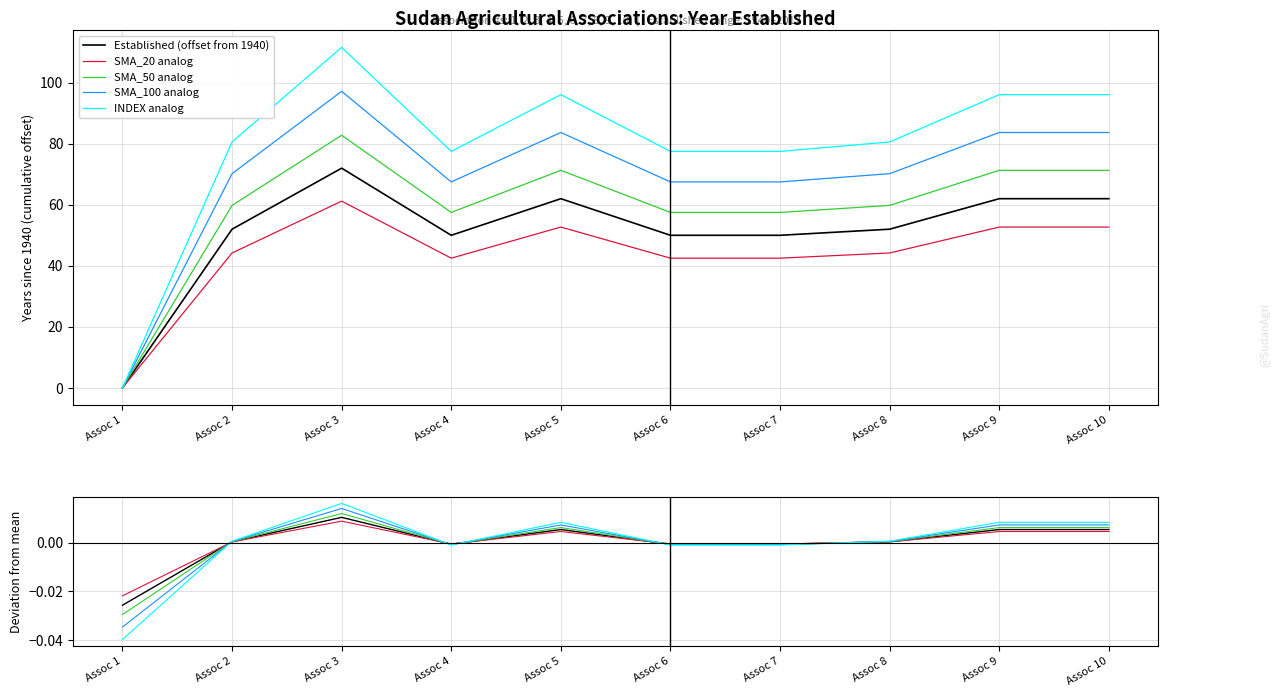

How many interior local peaks does the SMA_20 analog series have?

2